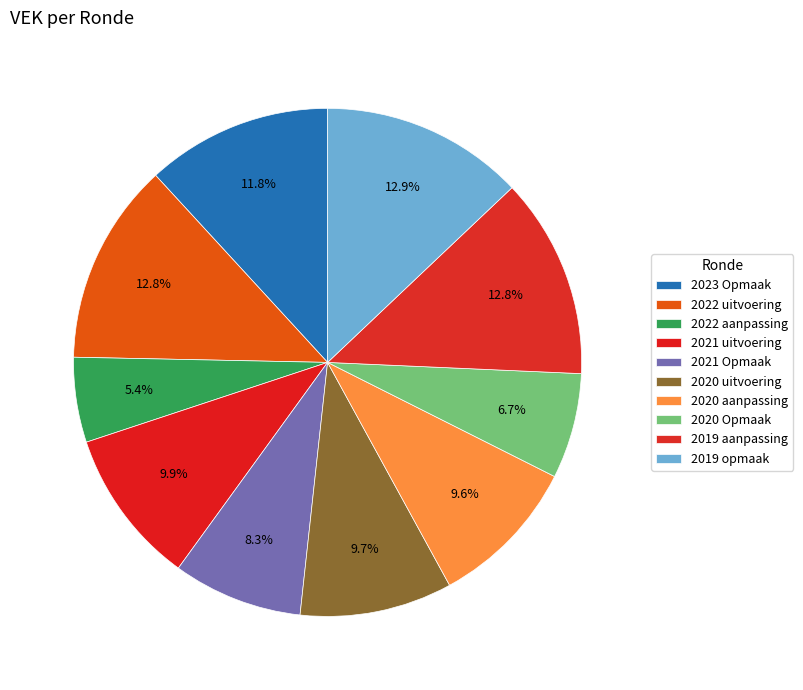

Count the number of slices in the pie.

10